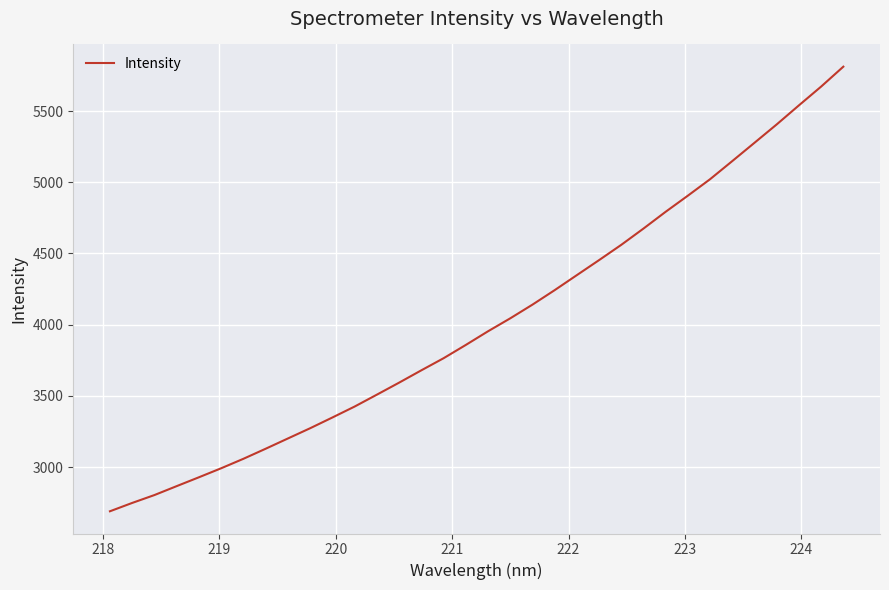

What is the sum of all values?

136869.3